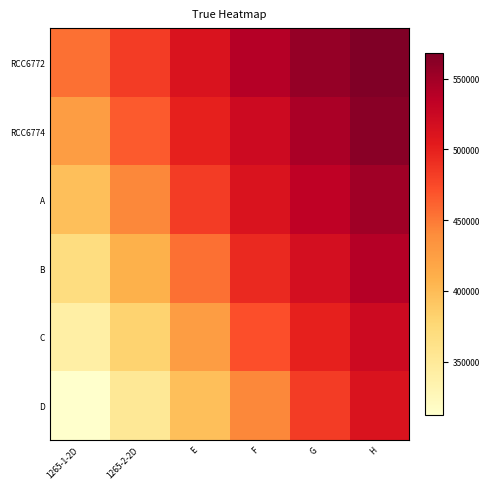

Between E and 1265-2-2D, which is larger?

E